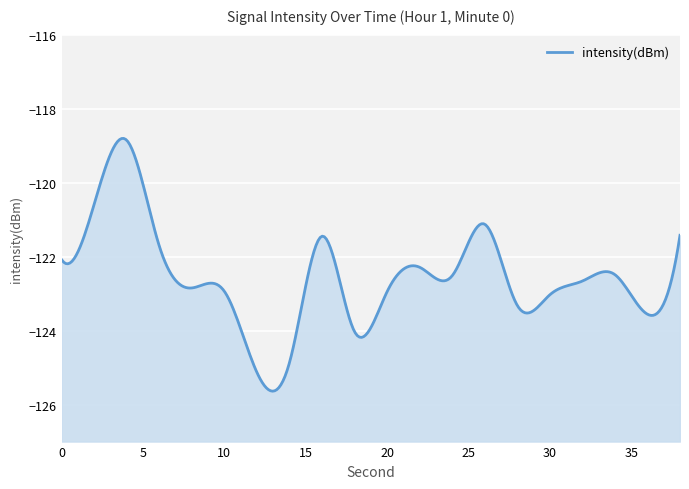

How many interior local peaks (higher than both neighbors) does the data have?

5